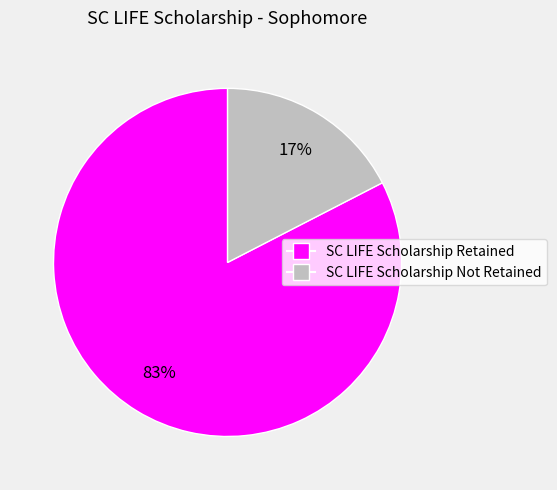

Is it true that SC LIFE Scholarship Not Retained is 4% of the pie?

False